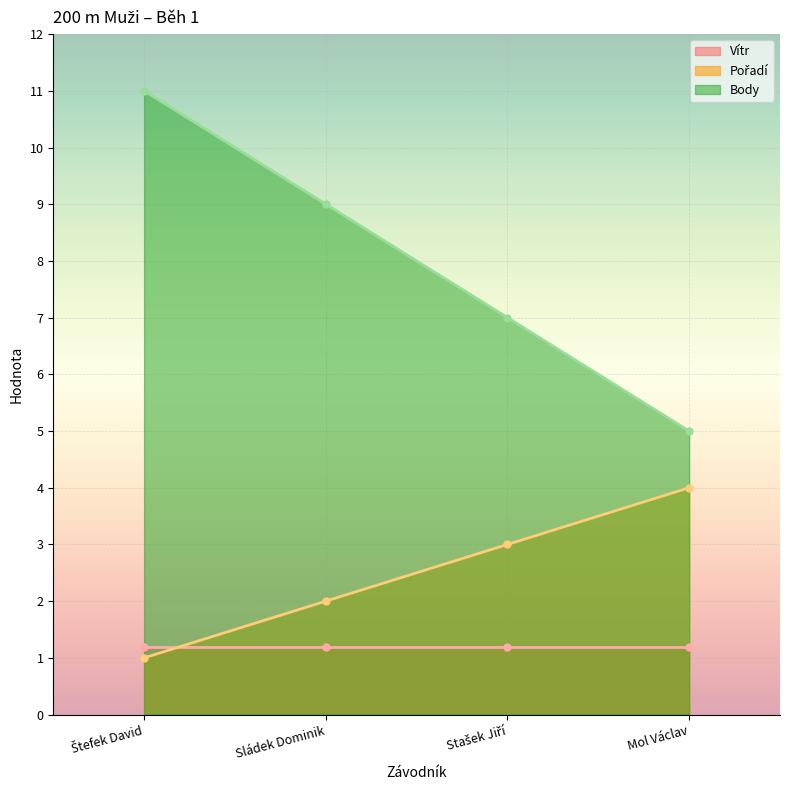

True or false: Pořadí and Body intersect in this chart.

False